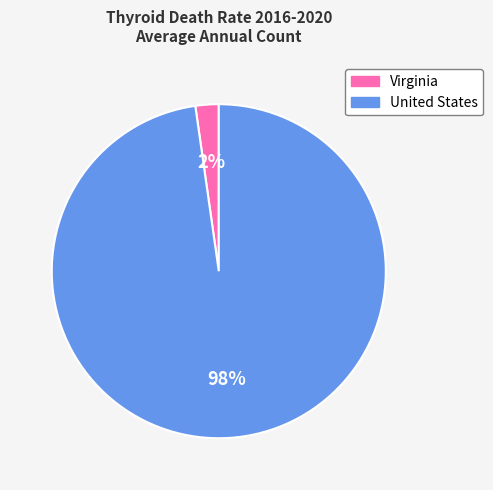

Is it true that Virginia is 2% of the pie?

True